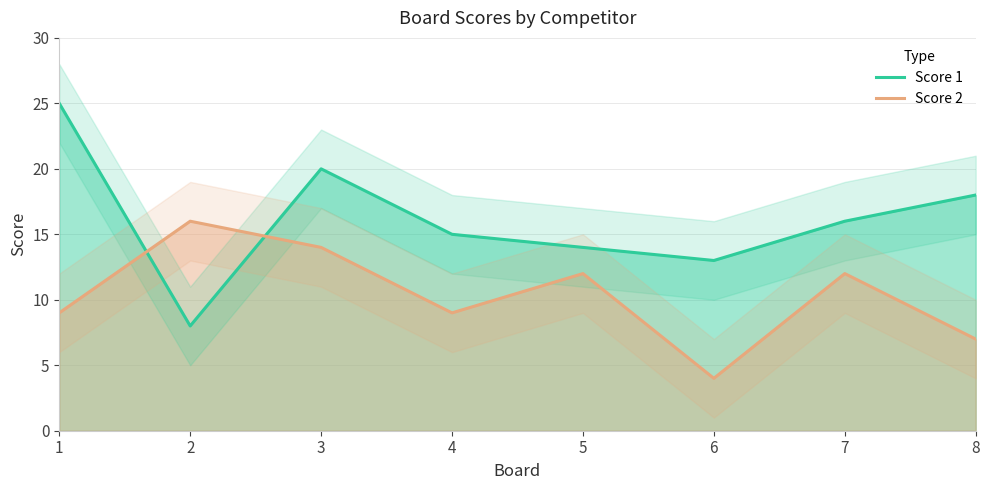

List the series in order of their overall mean, highest first.

Score 1, Score 2